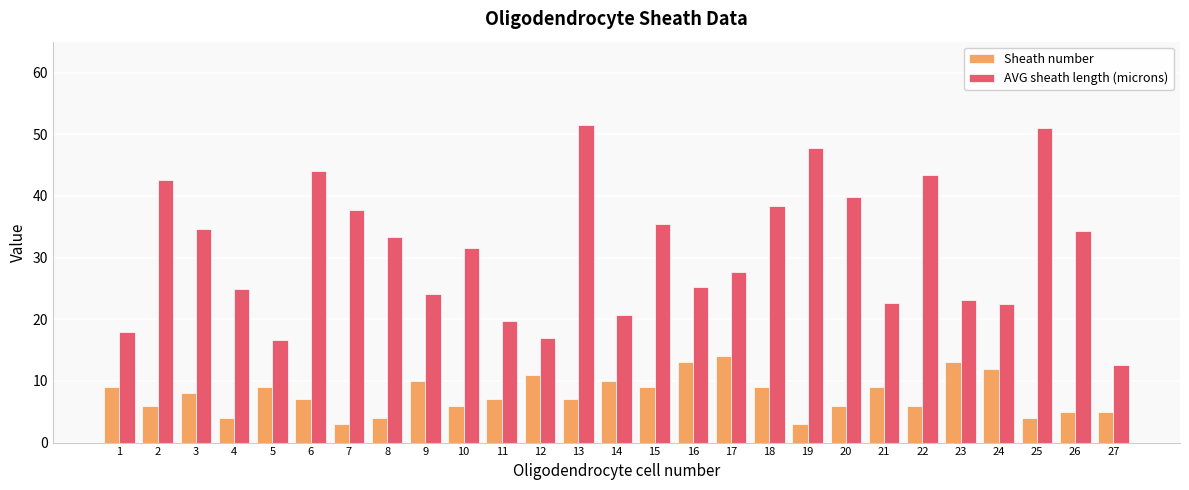

Where does the Sheath number series first go above 7?

1